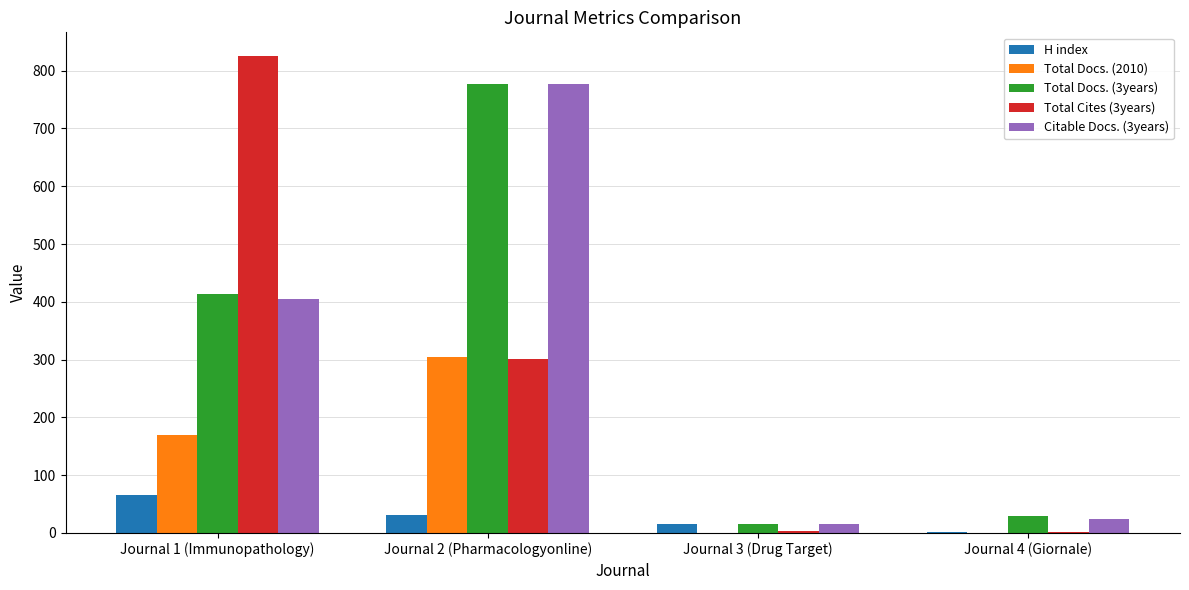

At which category is the sum across all series the highest?

Journal 2 (Pharmacologyonline)